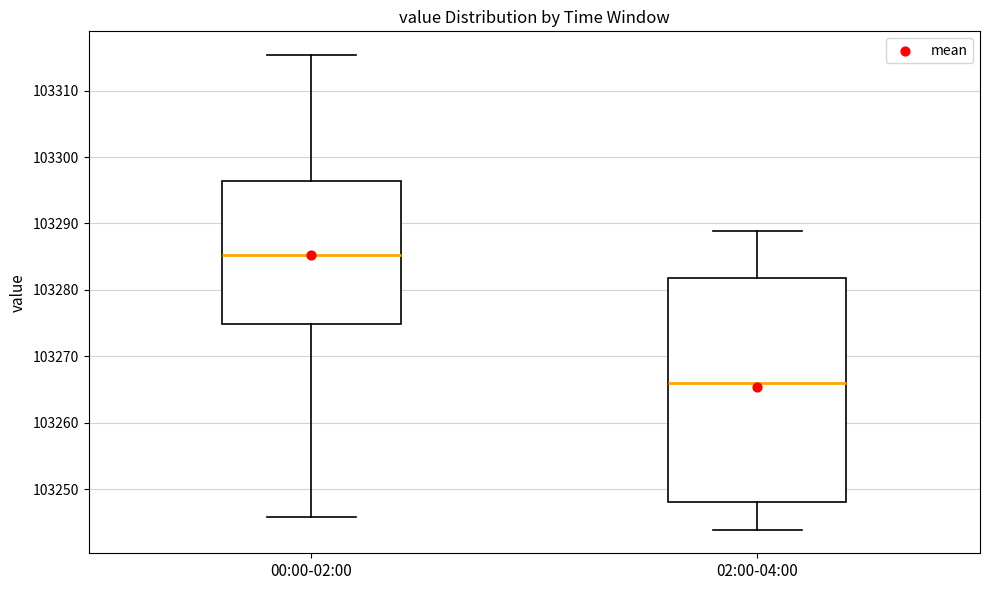

Reading left to right, transcribe this box plot: for each box, give where its median line is, the range the box spans, and where its two whiskers end, as read against the y-axis. The values are not printed on the chart, so give them approximately, as read against the axis.

00:00-02:00: median 103285, box 103275 to 103296, whiskers 103246 to 103315
02:00-04:00: median 103266, box 103248 to 103282, whiskers 103244 to 103289